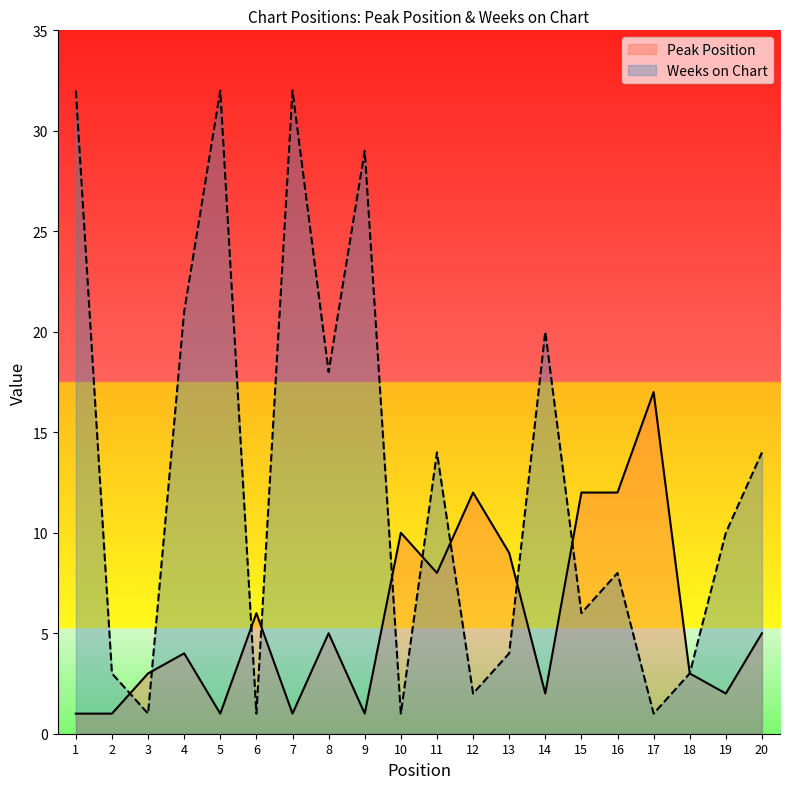

What is the difference between the highest and lowest values at 2?

2